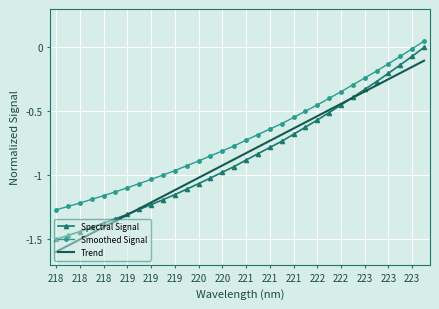

Which series has the widest spread of values?

Spectral Signal